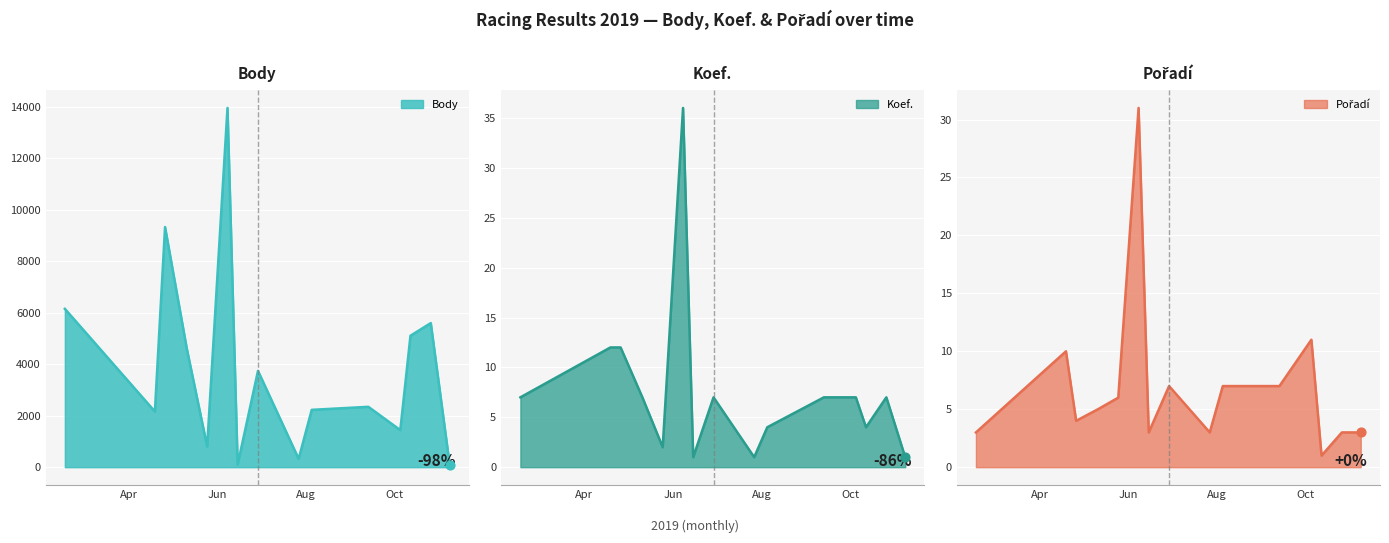

Is the value of Pořadí at 2019-06-08 greater than the value of Body at 2019-09-13?

No